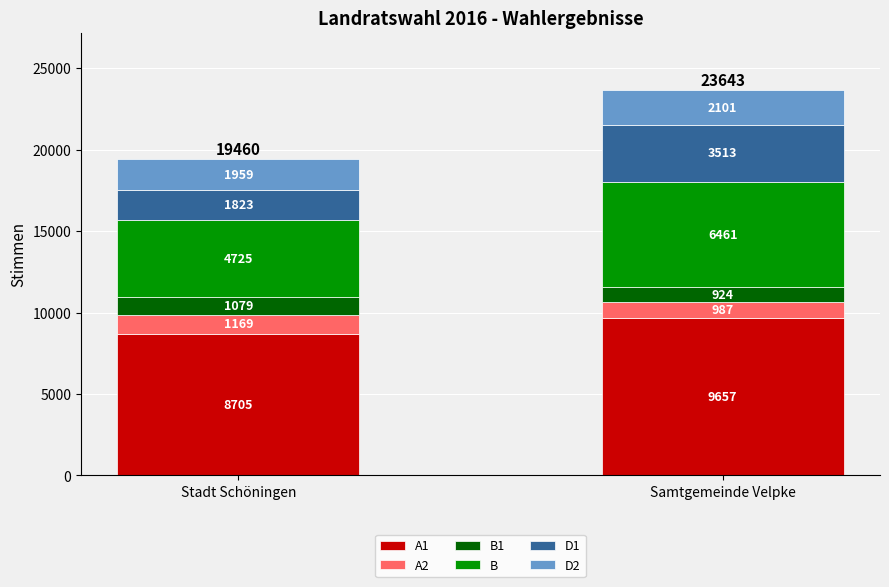

What is the average value of the A1 series?

9181